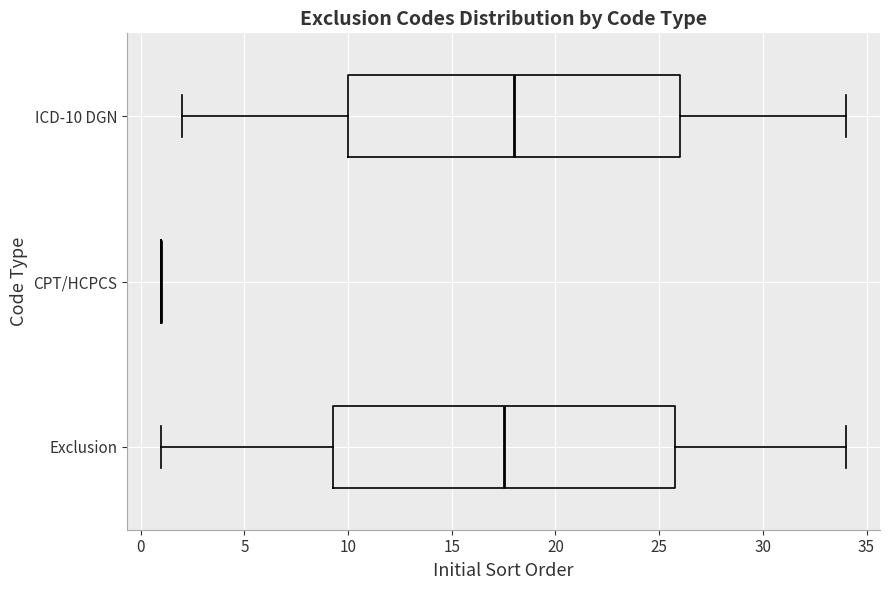

Where does the right whisker of the box for ICD-10 DGN end on the x-axis? The values are not printed on the chart, so give them approximately, as read against the axis.

34.0